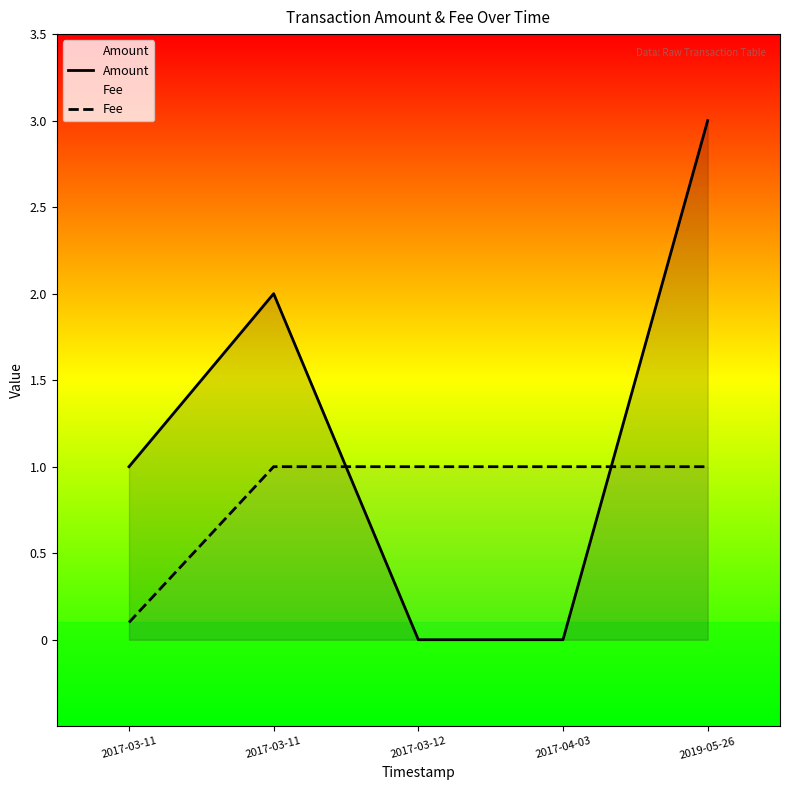

True or false: Fee has a value of 1.0 at 2017-03-11.

True